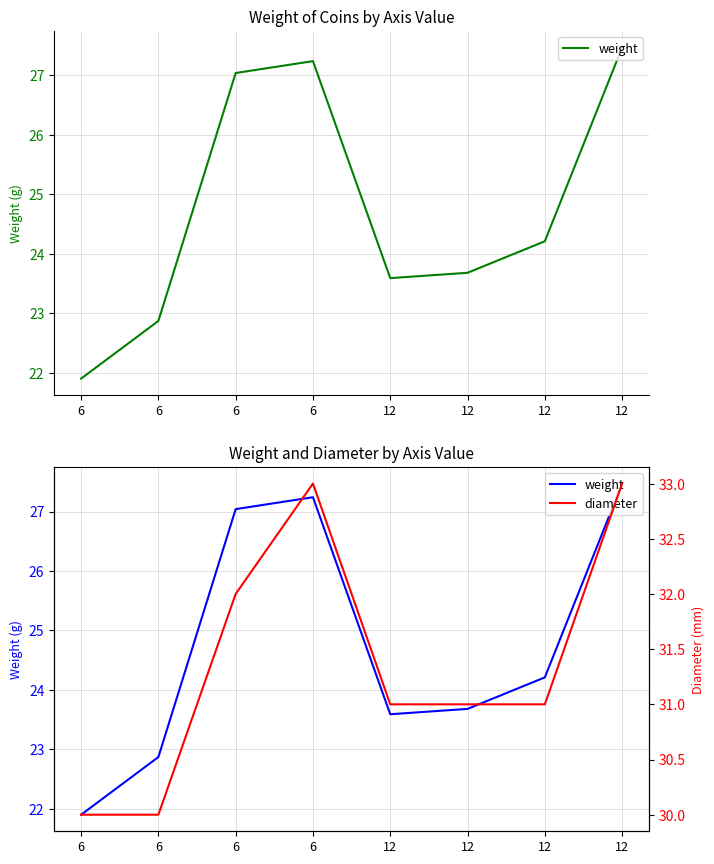

What is the difference between the weight values at 6 and 12?

3.0